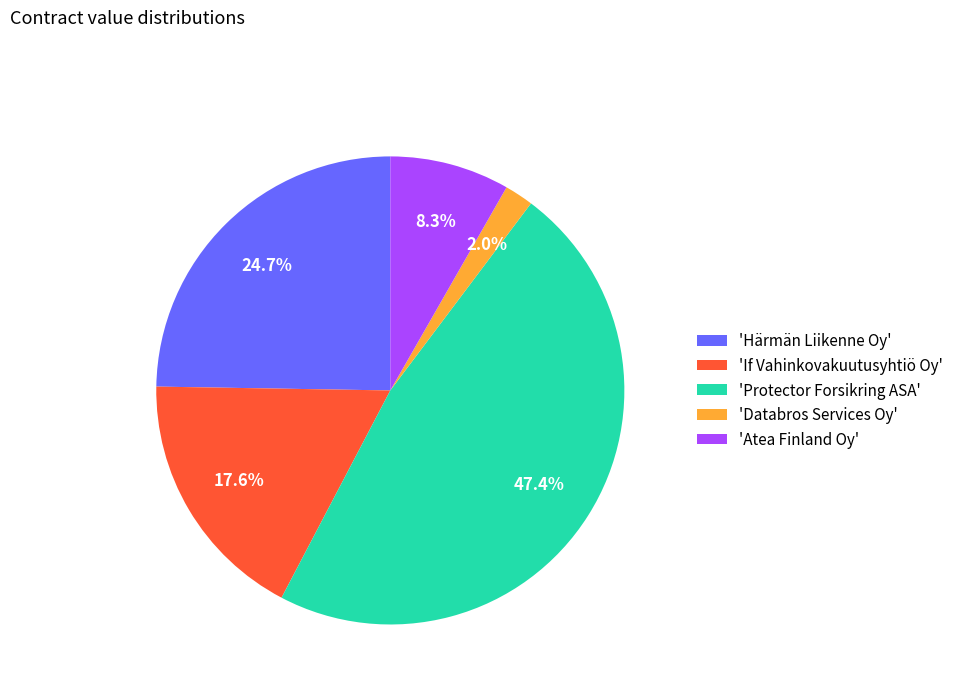

What is the smallest slice in the pie chart?

'Databros Services Oy'